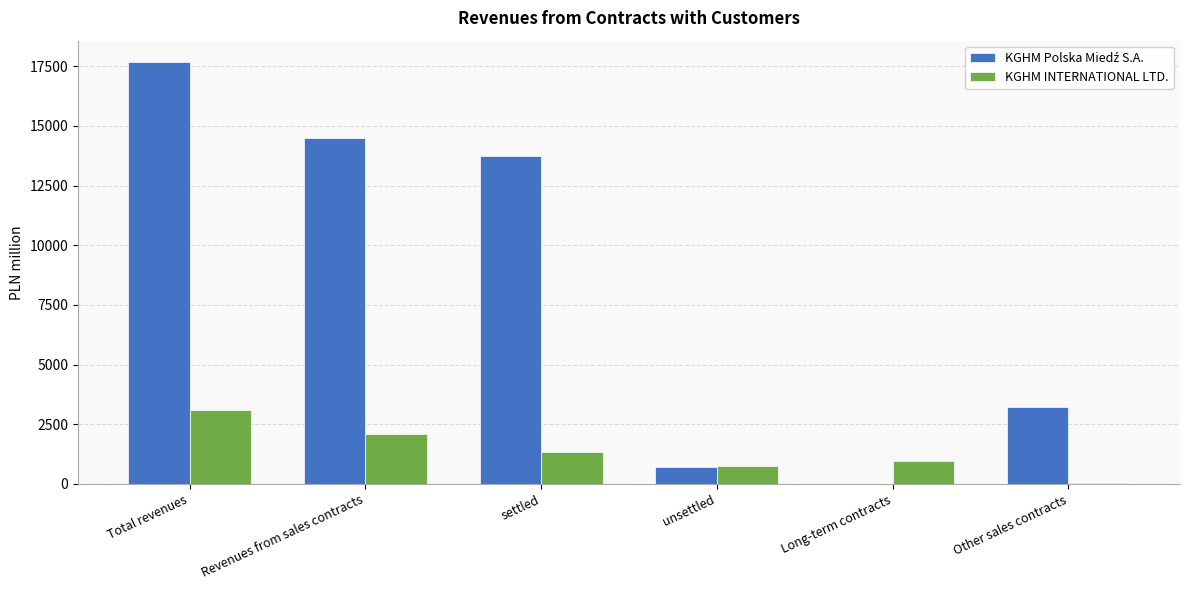

Read the KGHM INTERNATIONAL LTD. value at Revenues from sales contracts.

2085